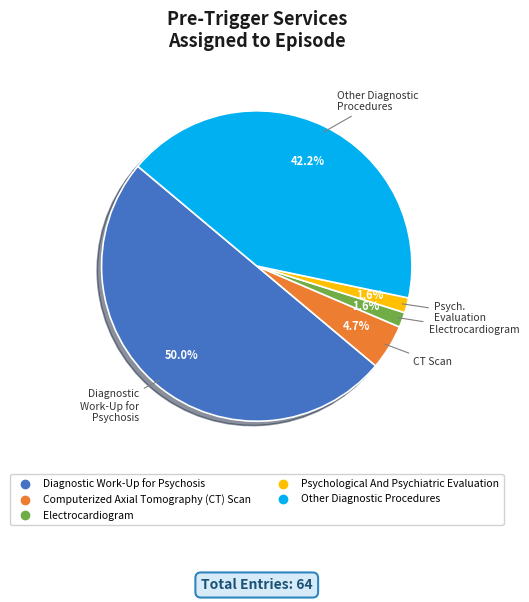

Is the sum of Diagnostic Work-Up for Psychosis and Computerized Axial Tomography (CT) Scan greater than half?

Yes